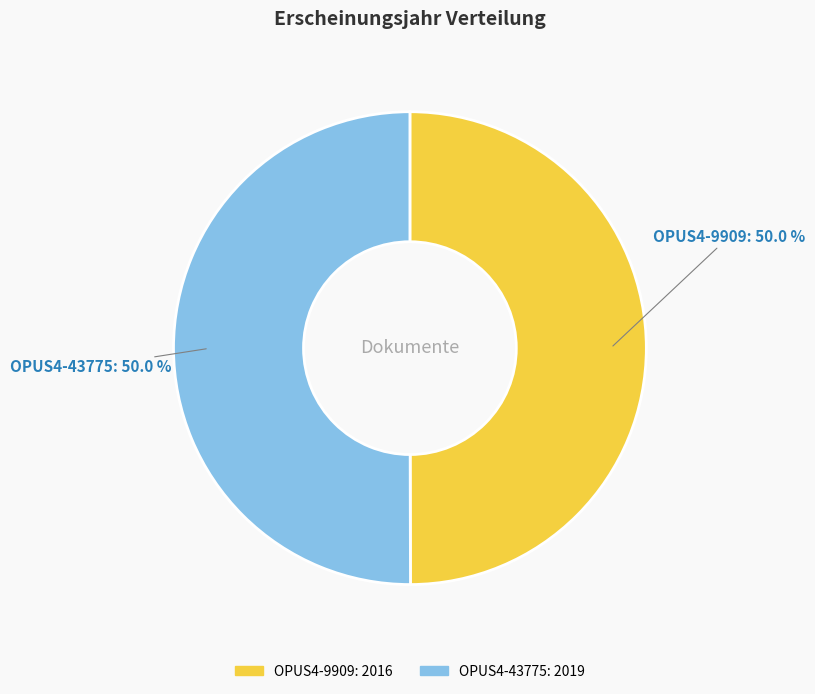

Approximately how many times larger is the value at OPUS4-43775 compared to OPUS4-9909?

1.0